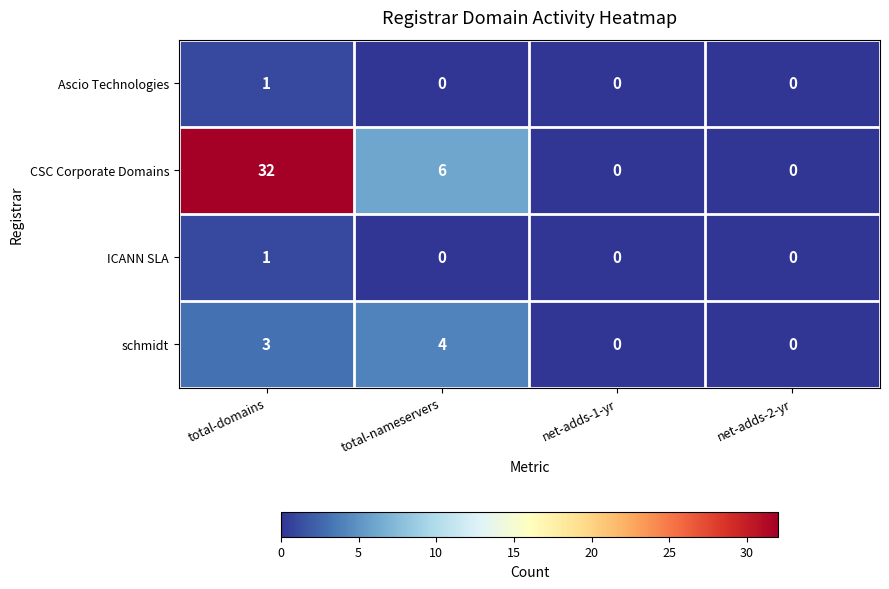

What is the difference between the second highest and second lowest values in the CSC Corporate Domains series?

6